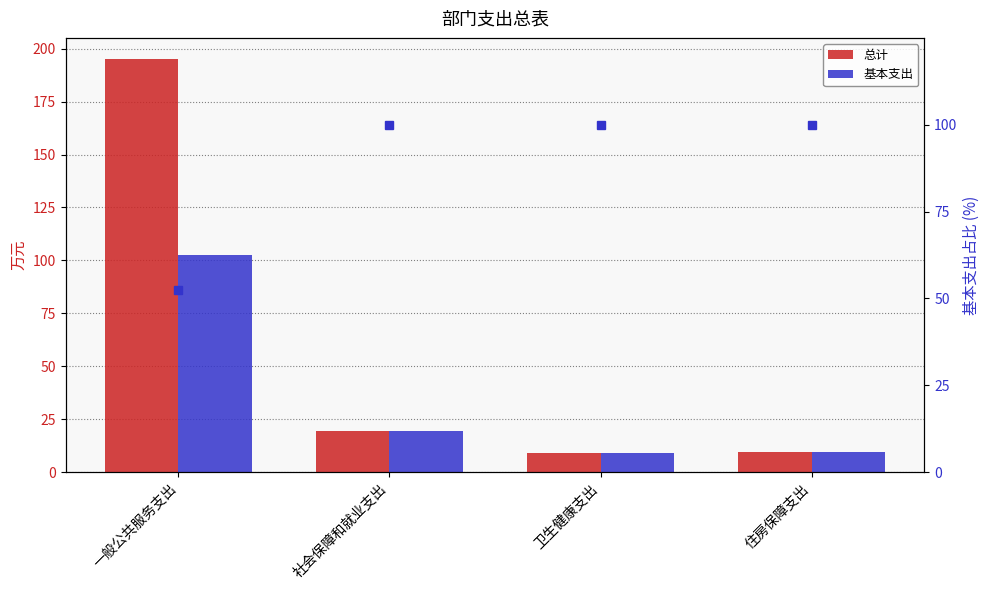

Reading right to left, transcribe all the data shown in this chart.

总计: 住房保障支出=9.7	卫生健康支出=9.2	社会保障和就业支出=19.4	一般公共服务支出=195.3
基本支出: 住房保障支出=9.7	卫生健康支出=9.2	社会保障和就业支出=19.4	一般公共服务支出=102.7